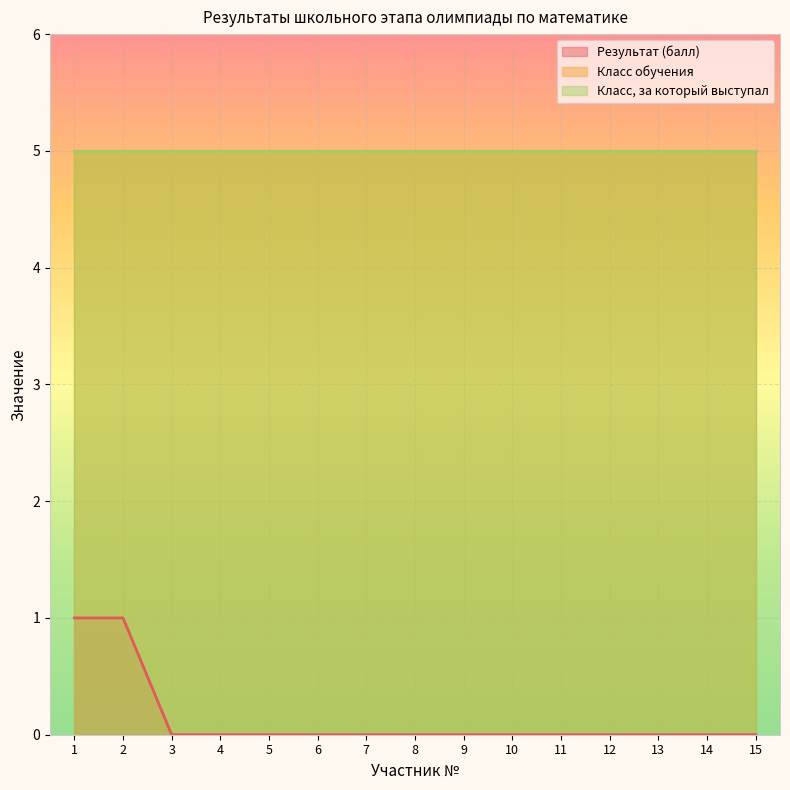

Count the Результат (балл) values in the range 0 to 1.

15